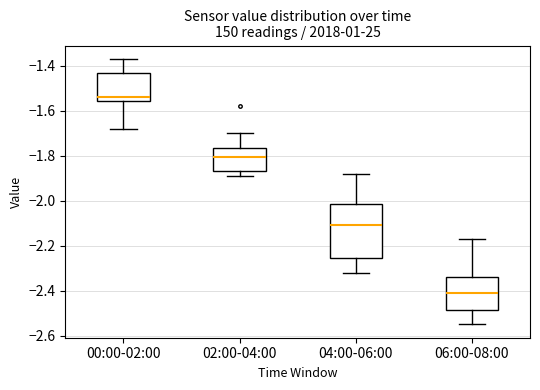

Reading left to right, read every box against the y-axis: the position of its median line, the range the box covers, and the ends of its whiskers. The values are not printed on the chart, so give them approximately, as read against the axis.

00:00-02:00: median -1.54, box -1.56 to -1.44, whiskers -1.68 to -1.36
02:00-04:00: median -1.80, box -1.86 to -1.76, whiskers -1.88 to -1.70
04:00-06:00: median -2.10, box -2.26 to -2.02, whiskers -2.32 to -1.88
06:00-08:00: median -2.40, box -2.48 to -2.34, whiskers -2.54 to -2.16